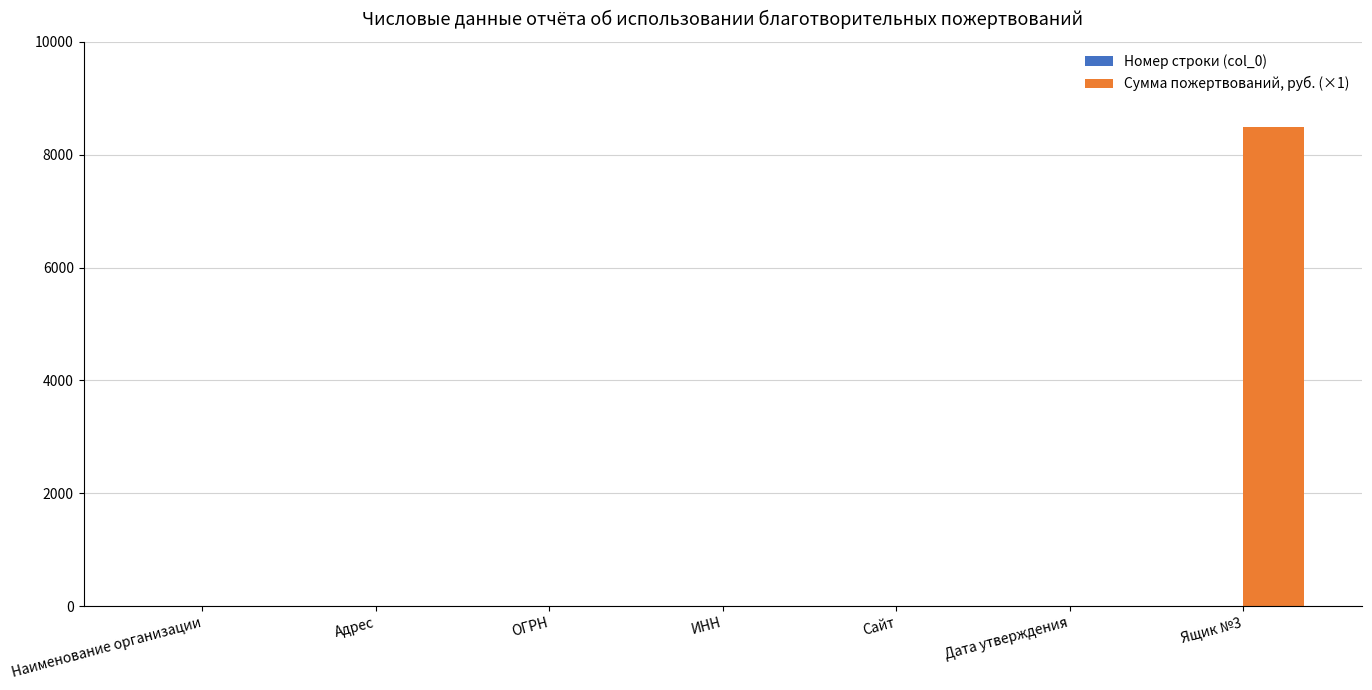

Which category has the highest value across all series?

Ящик №3